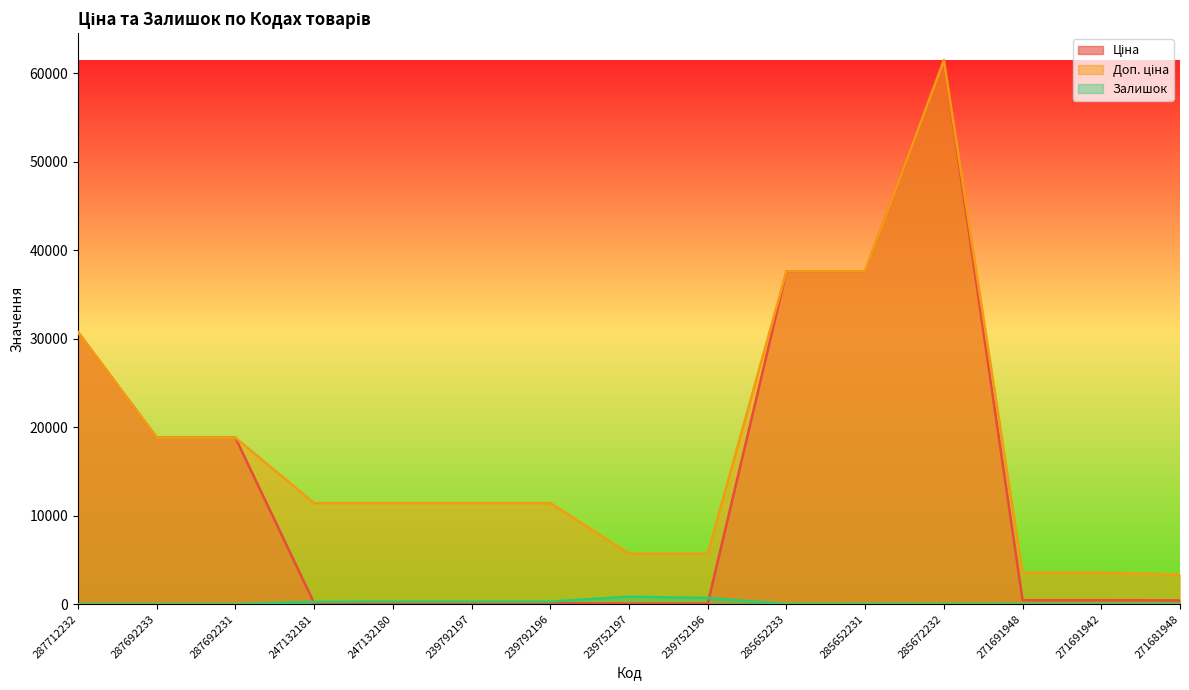

How many lines are shown in the chart?

3